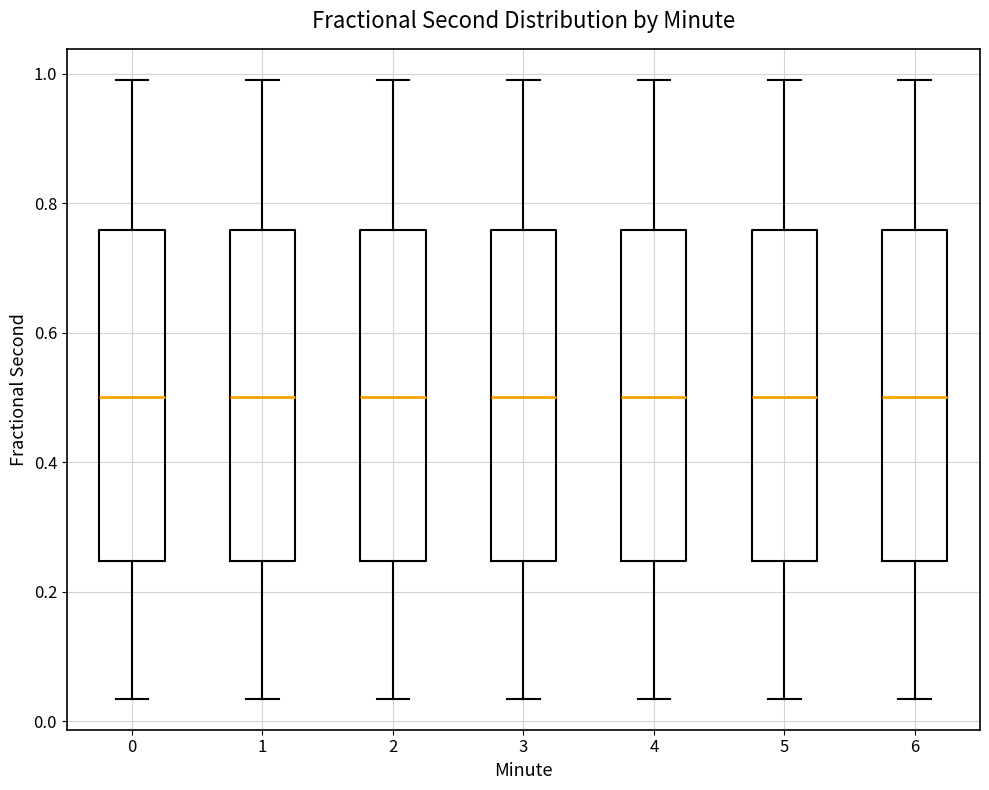

Reading left to right, read every box against the y-axis: the position of its median line, the range the box covers, and the ends of its whiskers. The values are not printed on the chart, so give them approximately, as read against the axis.

0: median 0.50, box 0.24 to 0.76, whiskers 0.04 to 1.00
1: median 0.50, box 0.24 to 0.76, whiskers 0.04 to 1.00
2: median 0.50, box 0.24 to 0.76, whiskers 0.04 to 1.00
3: median 0.50, box 0.24 to 0.76, whiskers 0.04 to 1.00
4: median 0.50, box 0.24 to 0.76, whiskers 0.04 to 1.00
5: median 0.50, box 0.24 to 0.76, whiskers 0.04 to 1.00
6: median 0.50, box 0.24 to 0.76, whiskers 0.04 to 1.00